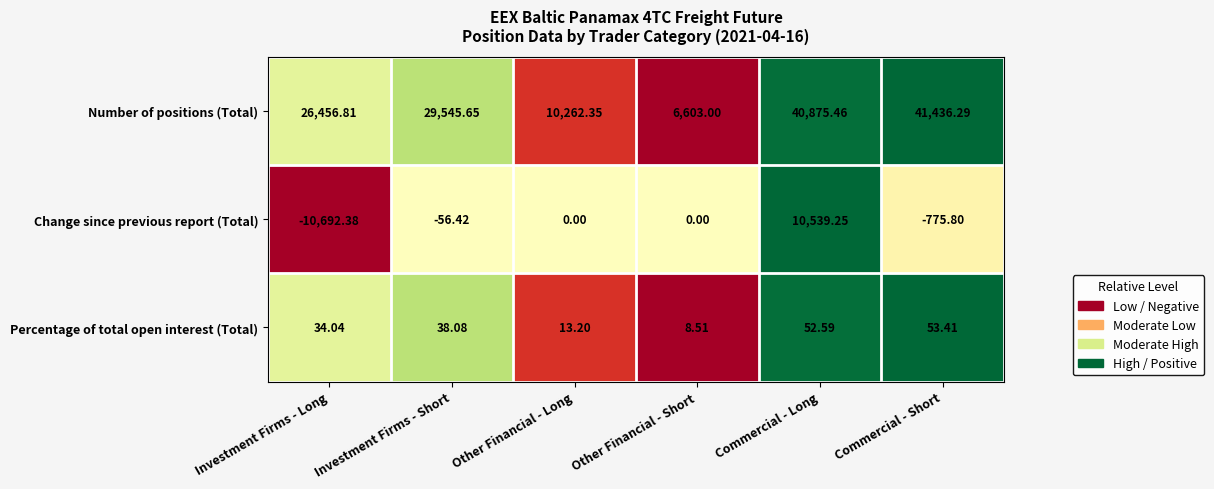

At which label does Percentage of total open interest (Total) reach its peak?

Commercial - Short